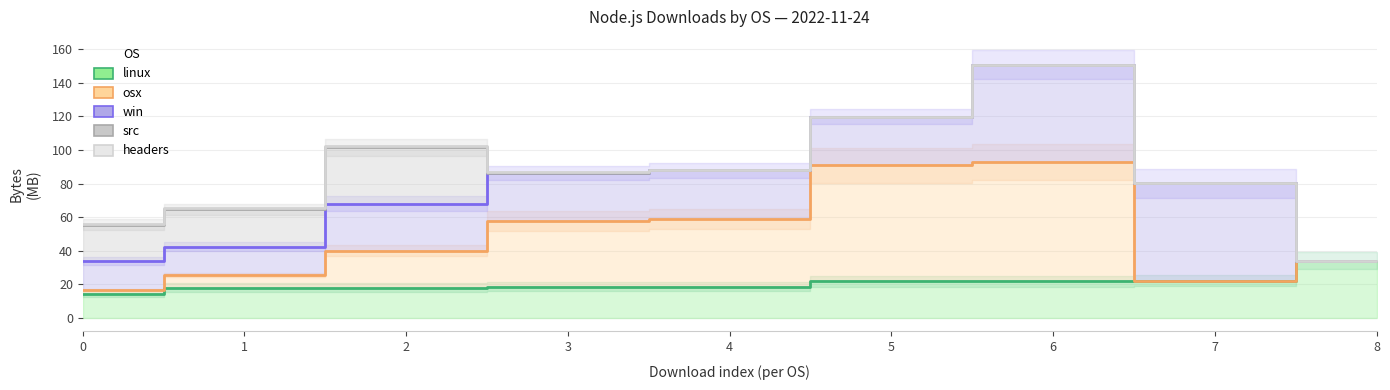

True or false: win and src intersect in this chart.

False